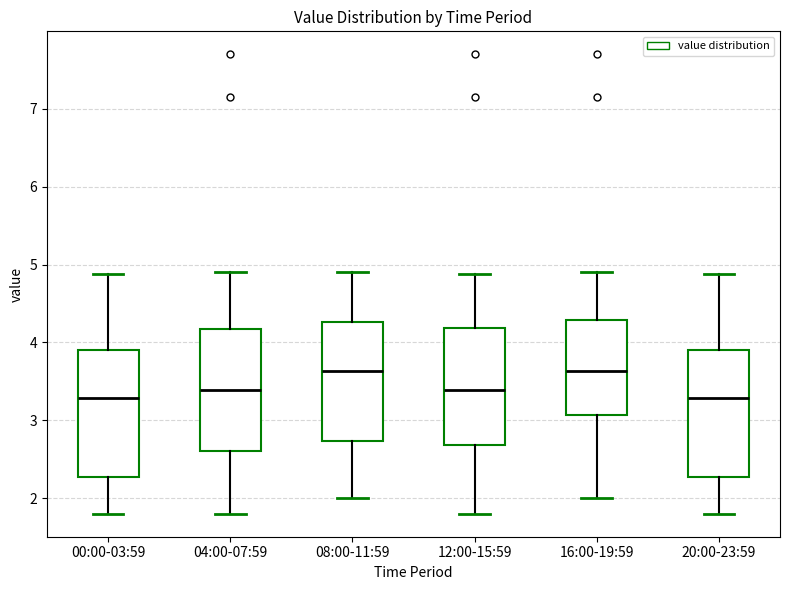

Where does the upper whisker of the box for 16:00-19:59 end on the y-axis? The values are not printed on the chart, so give them approximately, as read against the axis.

4.9